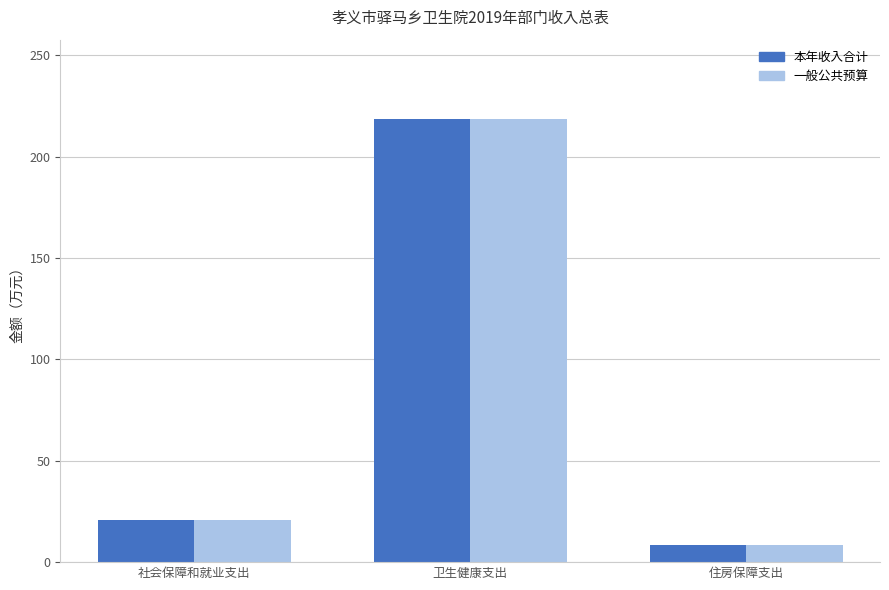

What are all the series names shown in the legend?

本年收入合计, 一般公共预算